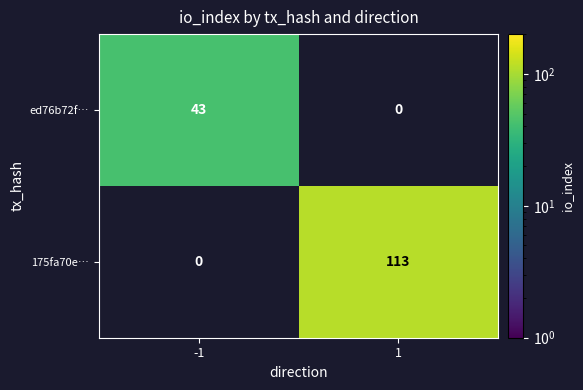

The value of 175fa70e… at 1 is 113. True or false?

True